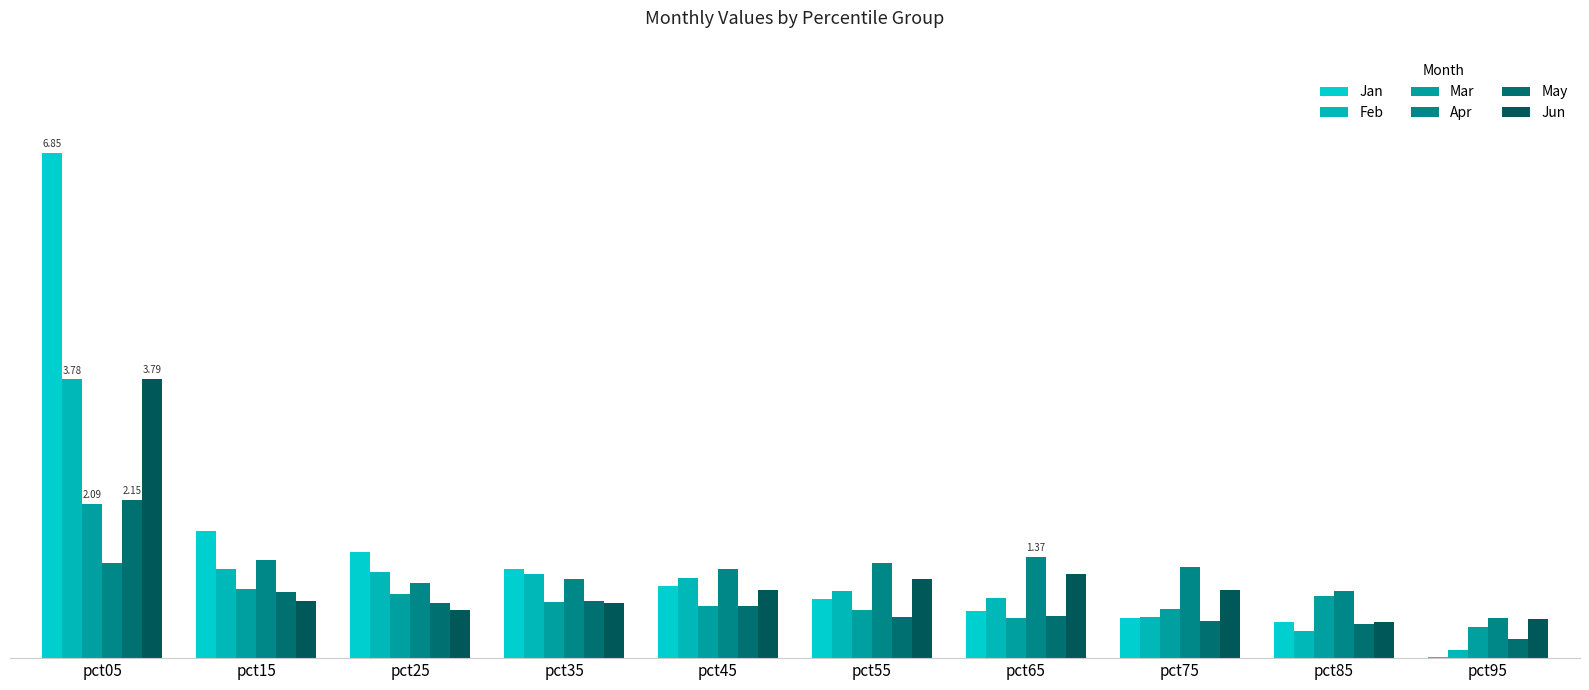

Are the bars horizontal?

No